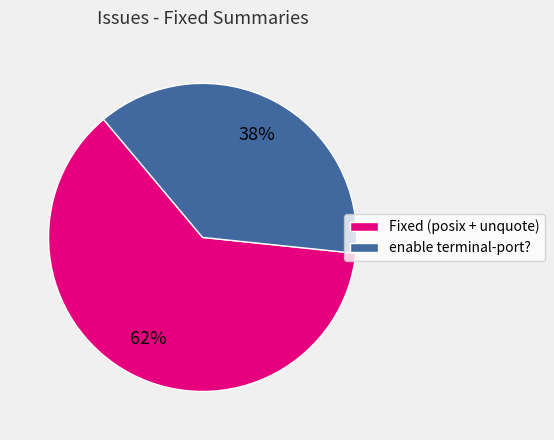

What is the smallest slice in the pie chart?

enable terminal-port?